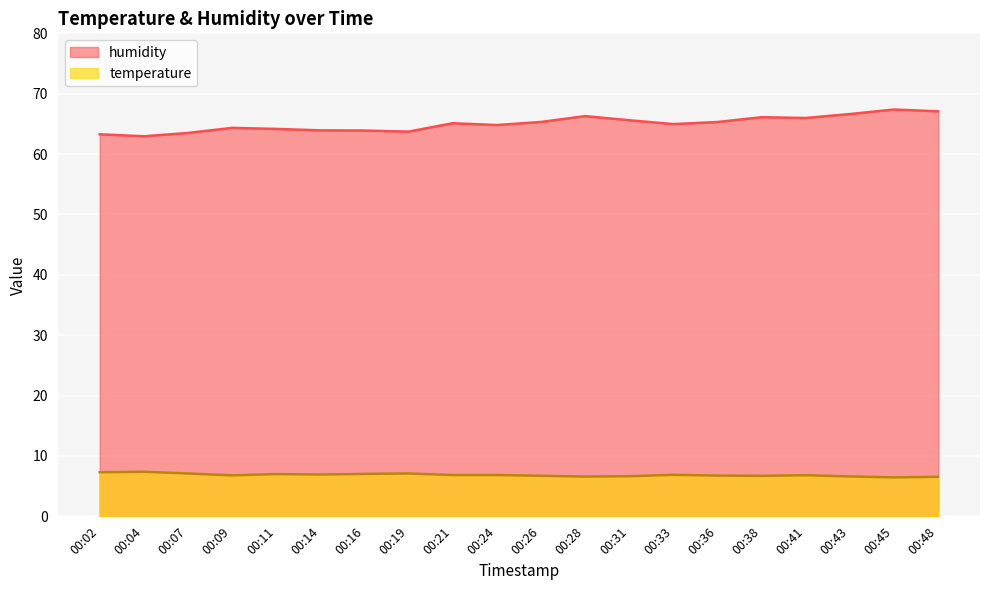

At which category is the sum across all series the highest?

00:45